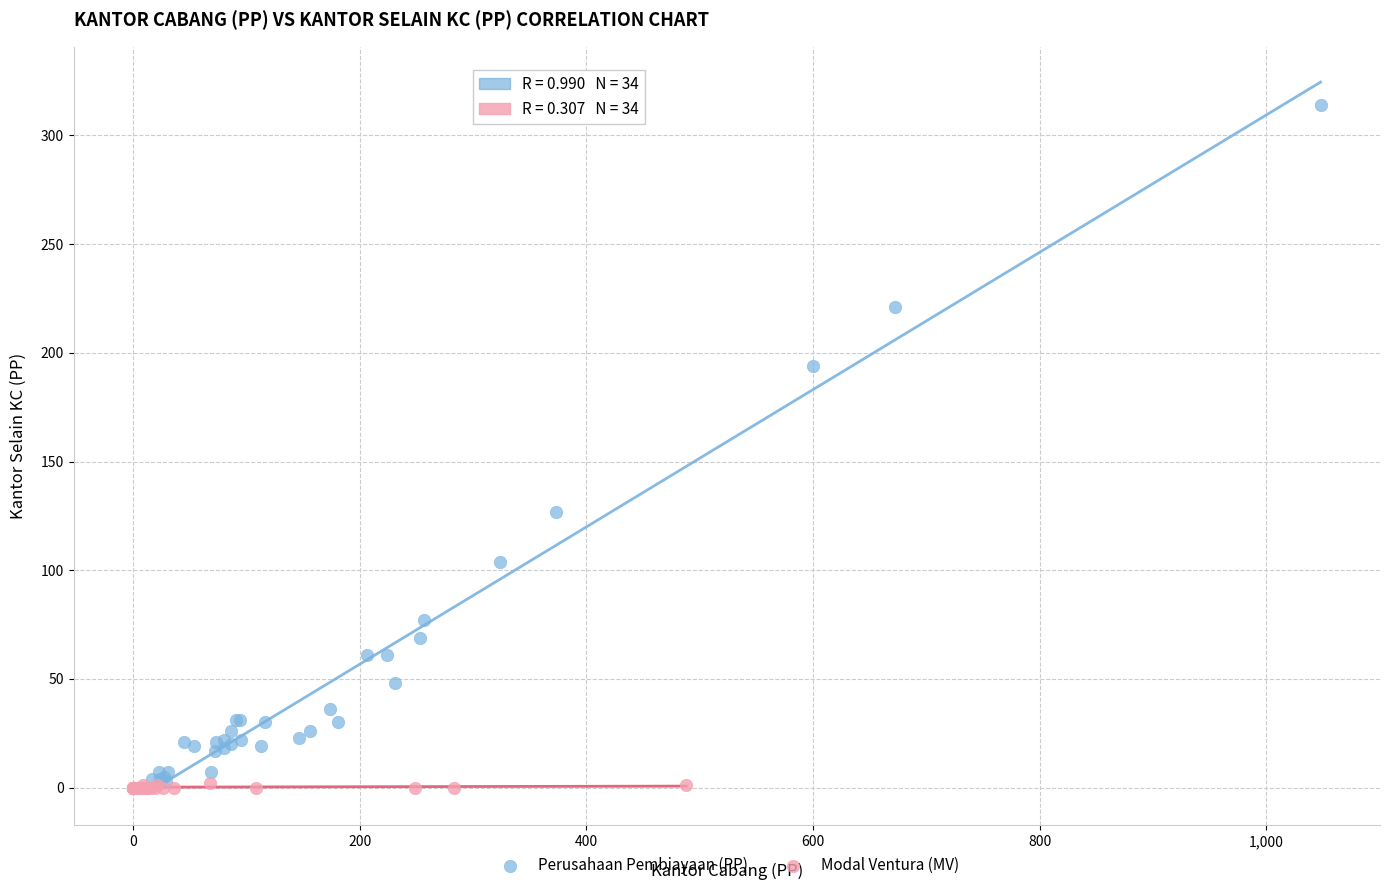

Which series has the widest spread of Y values?

Perusahaan Pembiayaan (PP)